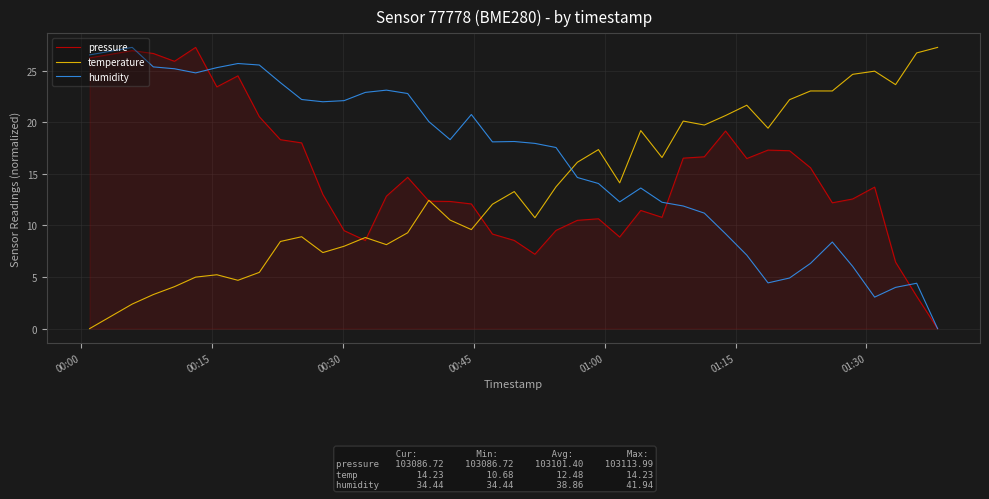

True or false: temperature and humidity intersect in this chart.

True